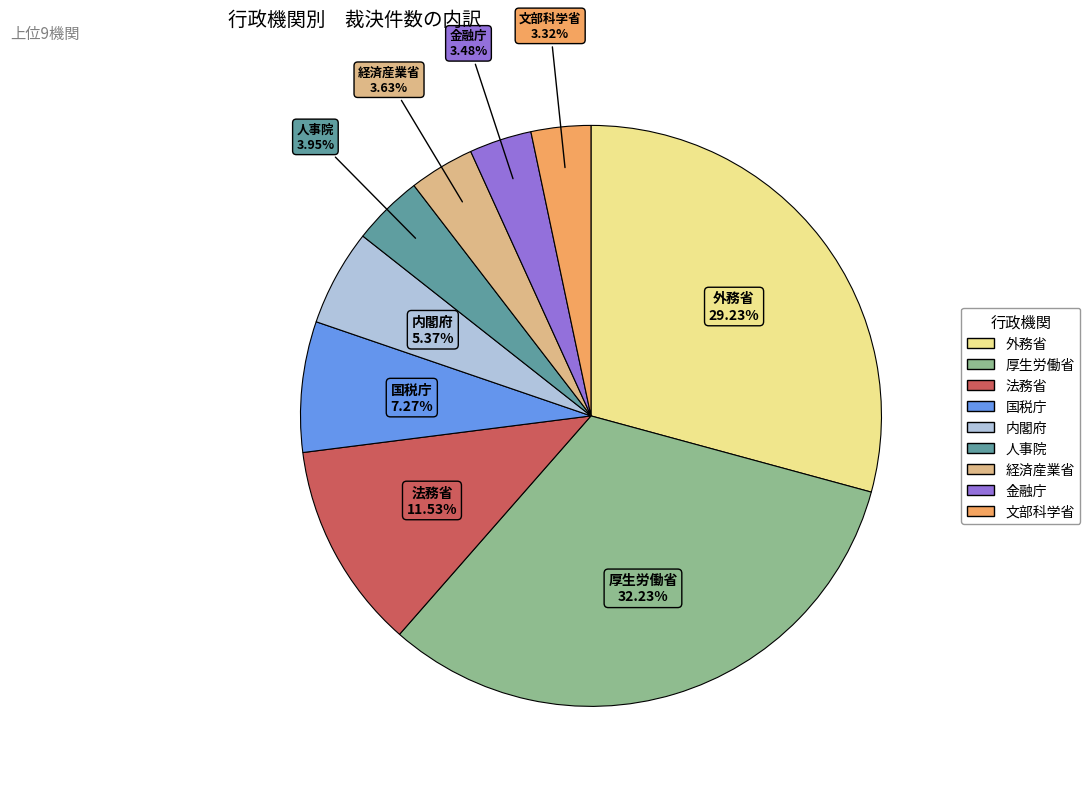

What percentage do 人事院 and 金融庁 together represent?

7.4%